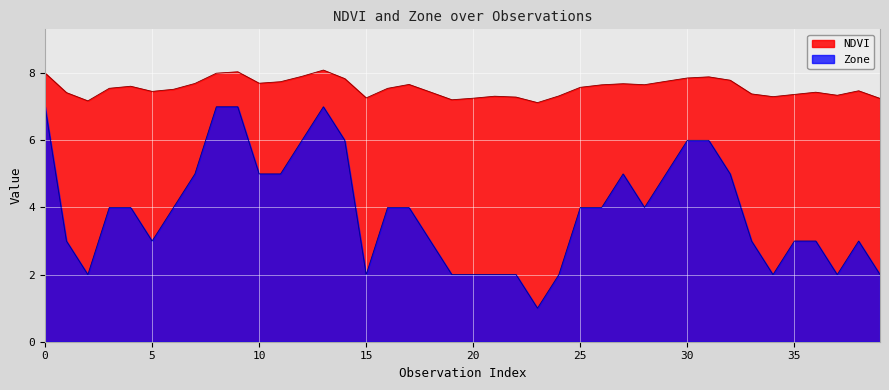

Reading left to right, transcribe all the data shown in this chart.

NDVI: 8.0	7.4	7.2	7.6	7.6	7.5	7.5	7.7	8.0	8.0	7.7	7.7	7.9	8.1	7.8	7.3	7.5	7.7	7.4	7.2	7.3	7.3	7.3	7.1	7.3	7.6	7.7	7.7	7.7	7.8	7.9	7.9	7.8	7.4	7.3	7.4	7.4	7.3	7.5	7.2
Zone: 7.0	3.0	2.0	4.0	4.0	3.0	4.0	5.0	7.0	7.0	5.0	5.0	6.0	7.0	6.0	2.0	4.0	4.0	3.0	2.0	2.0	2.0	2.0	1.0	2.0	4.0	4.0	5.0	4.0	5.0	6.0	6.0	5.0	3.0	2.0	3.0	3.0	2.0	3.0	2.0